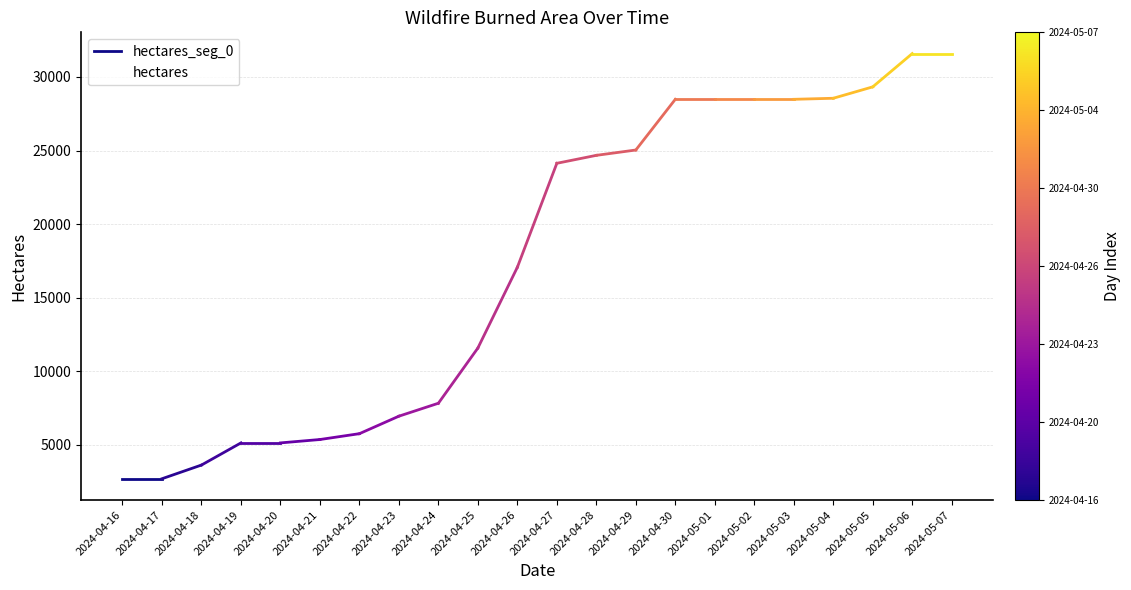

Reading left to right, transcribe all the data shown in this chart.

2696	2696	3626	5131	5131	5361	5758	6947	7826	11578	17066	24132	24672	25035	28480	28480	28480	28480	28551	29326	31587	31587